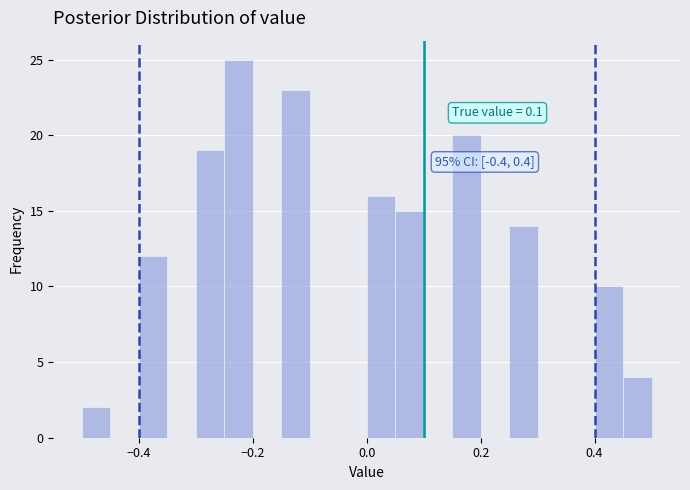

Read against the x-axis, roughly where is the centre of the tallest bar?

-0.22